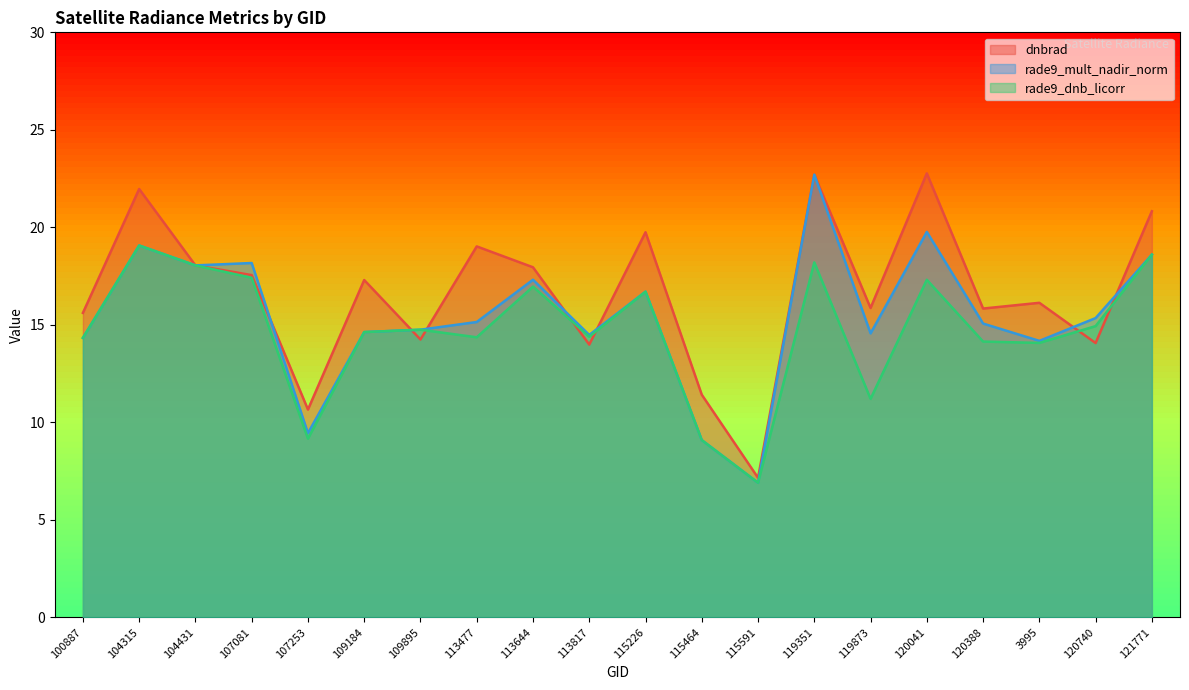

Where is the first local minimum for rade9_mult_nadir_norm?

104431